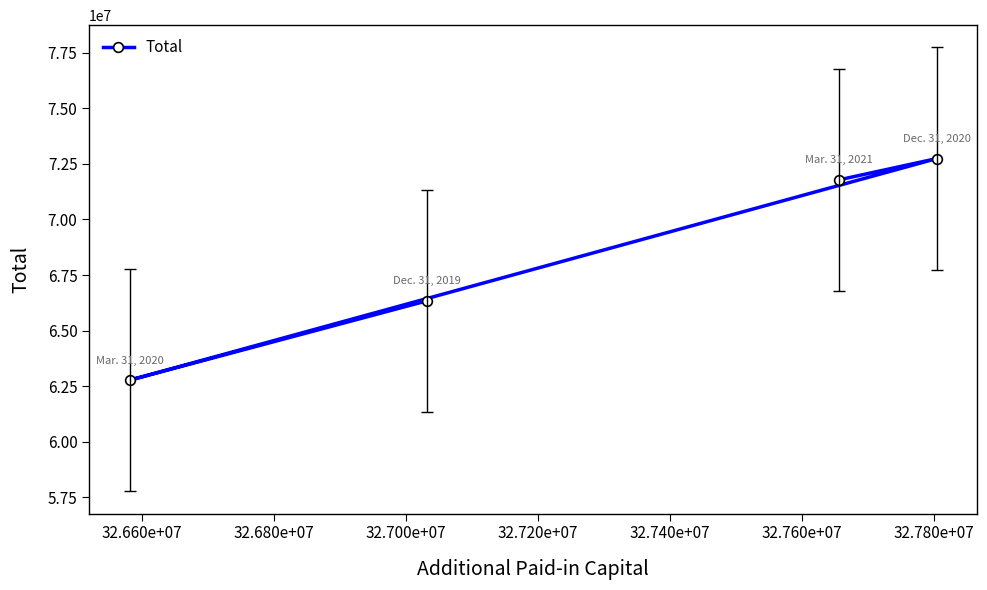

Does the chart display data point markers on the line(s)?

Yes